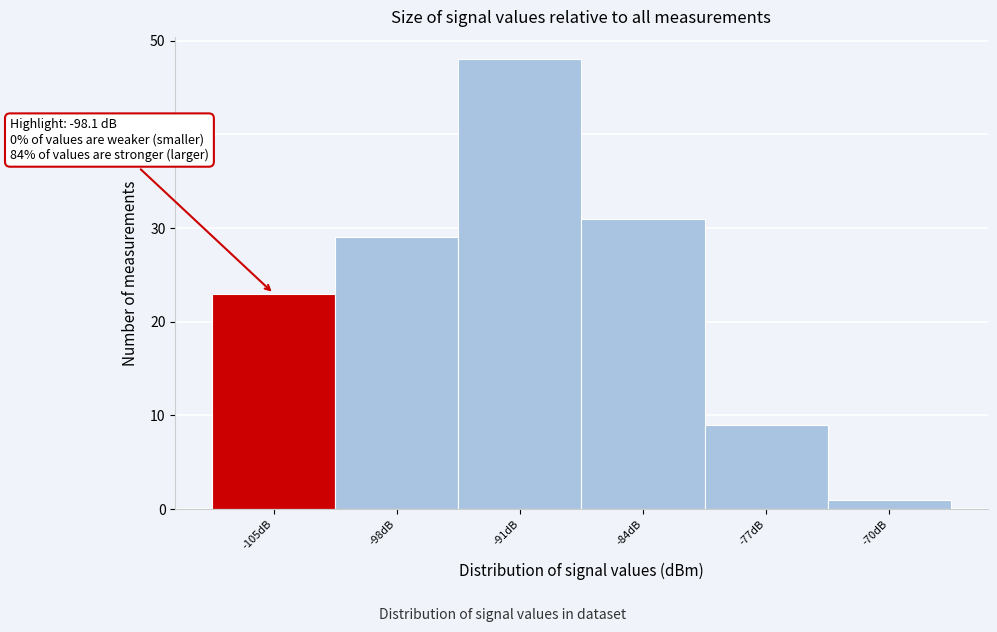

Reading left to right, what are all the values shown in this chart?

-105dB=23	-98dB=29	-91dB=48	-84dB=31	-77dB=9	-70dB=1